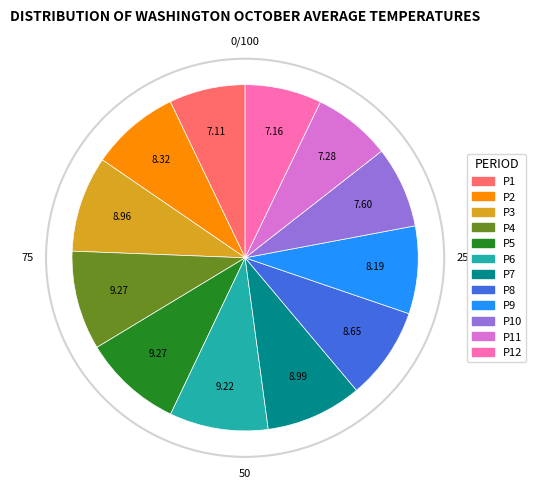

How many slices are in this pie chart?

12